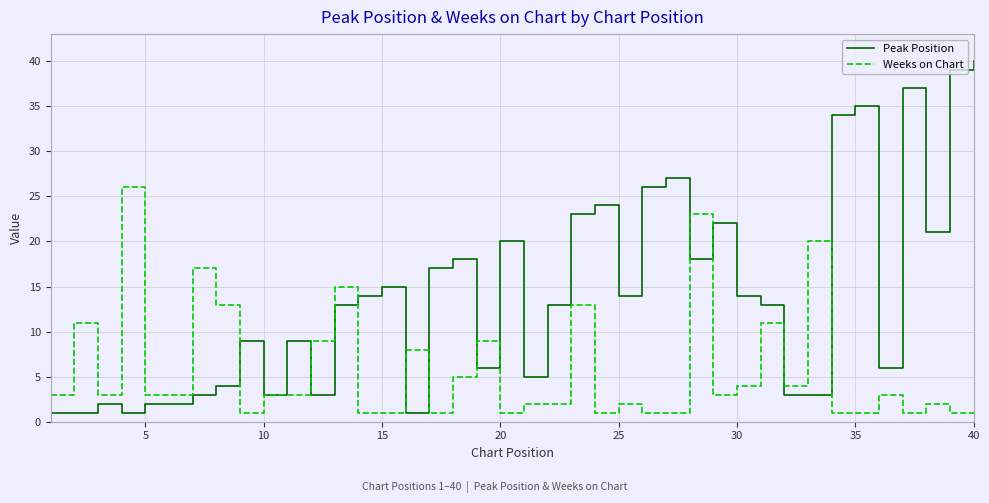

Which series has the largest total across all categories?

Peak Position